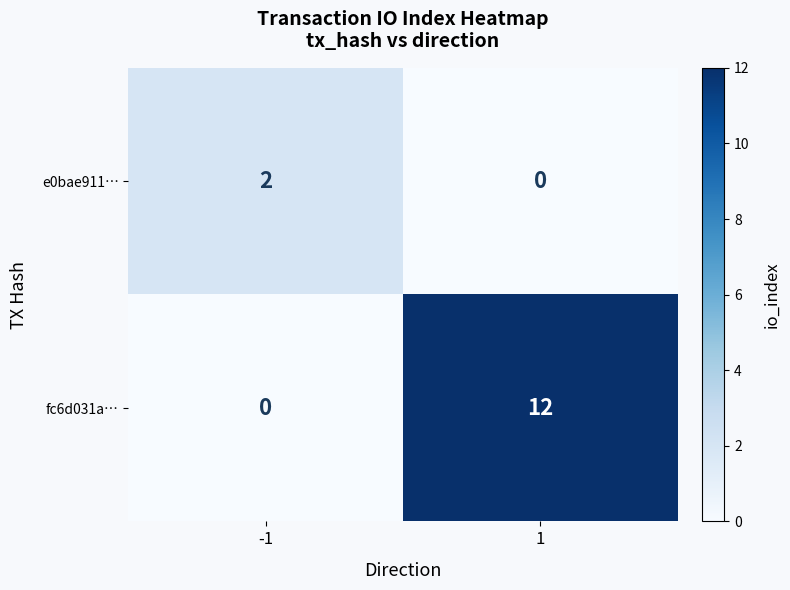

Between -1 and 1, which series saw the biggest shift?

fc6d031a…